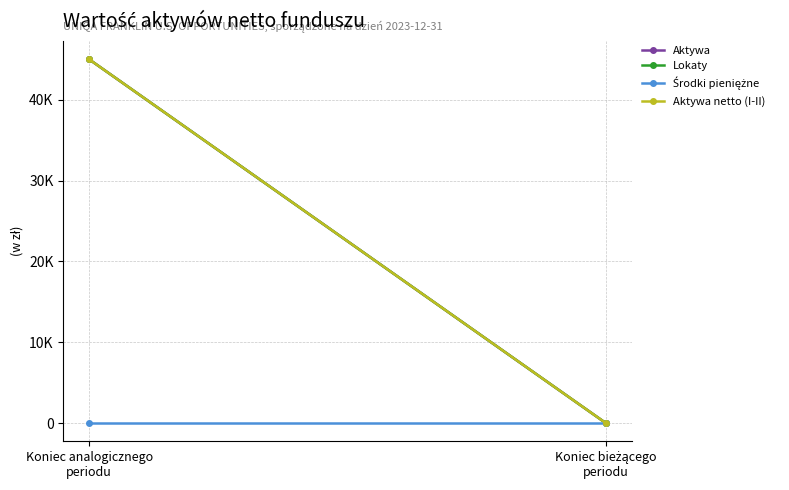

List the labels in order of Lokaty value, largest first.

Koniec analogicznego
periodu, Koniec bieżącego
periodu